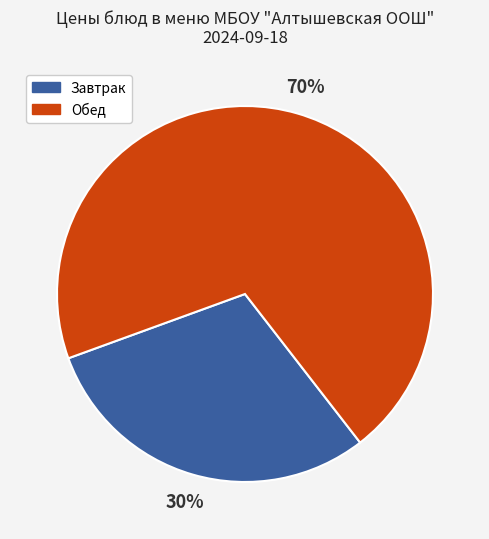

Which slice is the largest?

Обед